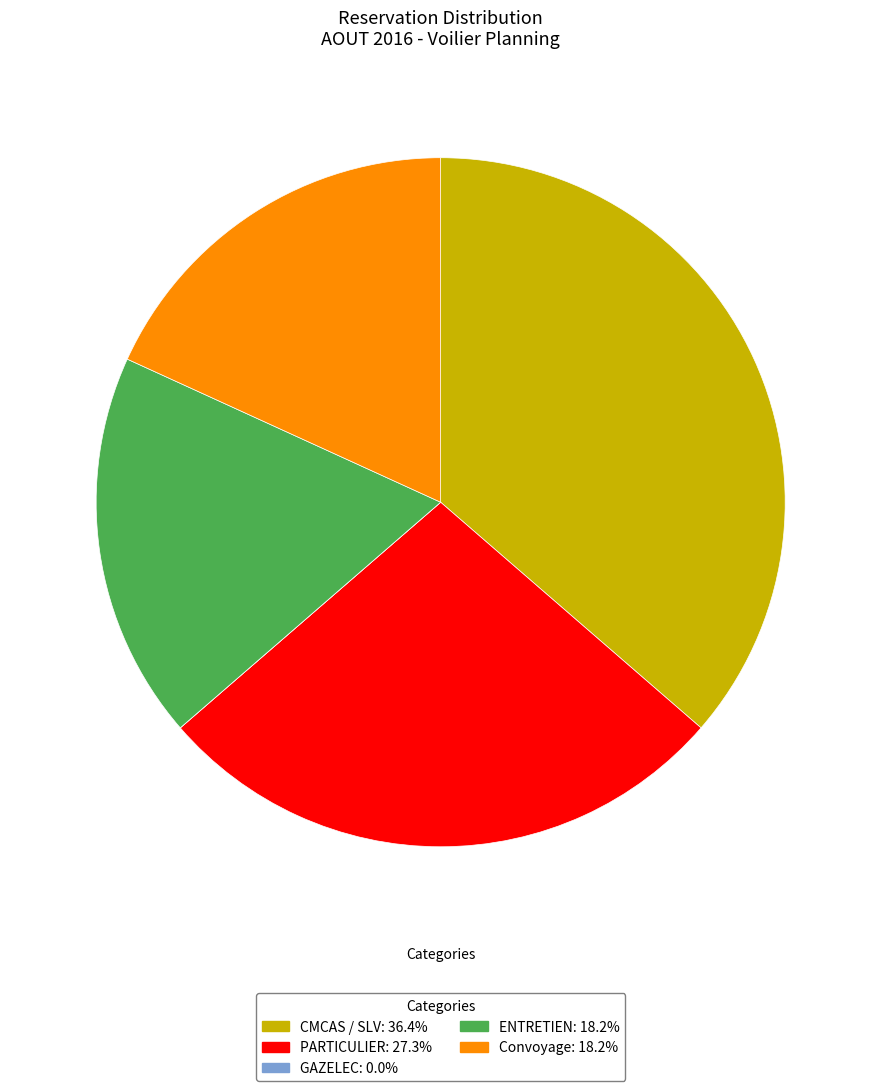

Which category has the biggest portion of the pie?

CMCAS / SLV